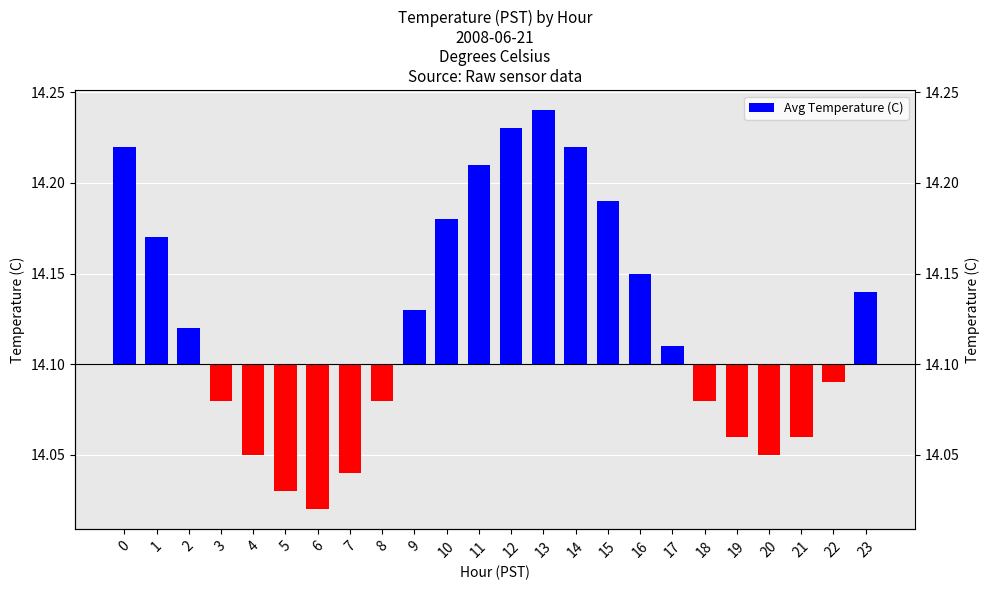

How many data points are less than 0?

11